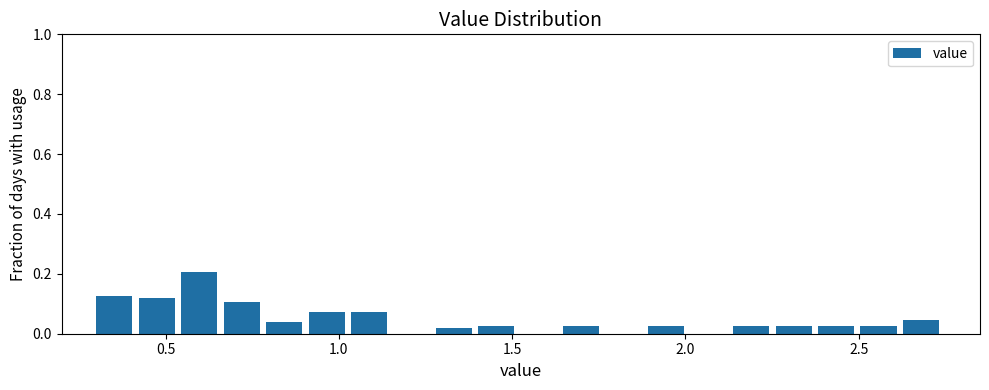

Around what value on the x-axis is the tallest bar? Give the approximate position of its centre, as read against the axis.

0.60